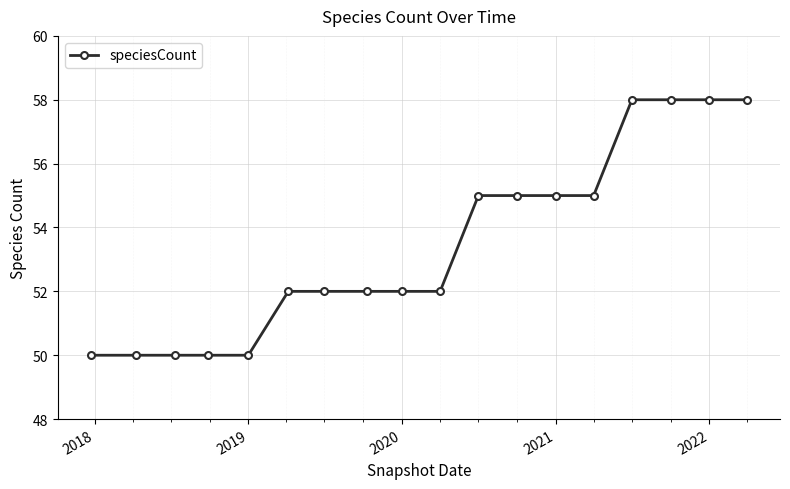

What is the value of the 5th point from the left?

50